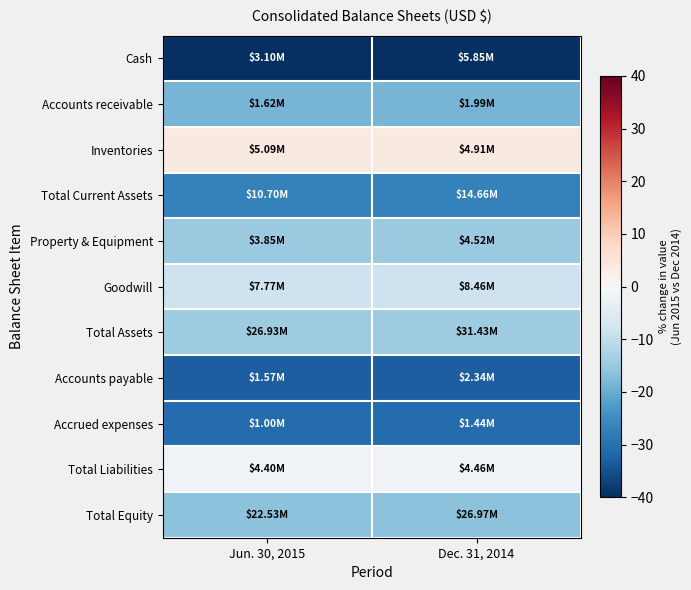

Reading right to left, list all the values displayed in this chart.

Cash: Dec. 31, 2014=-47.0	Jun. 30, 2015=-47.0
Accounts receivable: Dec. 31, 2014=-18.7	Jun. 30, 2015=-18.7
Inventories: Dec. 31, 2014=3.6	Jun. 30, 2015=3.6
Total Current Assets: Dec. 31, 2014=-27.0	Jun. 30, 2015=-27.0
Property & Equipment: Dec. 31, 2014=-14.8	Jun. 30, 2015=-14.8
Goodwill: Dec. 31, 2014=-8.2	Jun. 30, 2015=-8.2
Total Assets: Dec. 31, 2014=-14.3	Jun. 30, 2015=-14.3
Accounts payable: Dec. 31, 2014=-32.9	Jun. 30, 2015=-32.9
Accrued expenses: Dec. 31, 2014=-30.8	Jun. 30, 2015=-30.8
Total Liabilities: Dec. 31, 2014=-1.3	Jun. 30, 2015=-1.3
Total Equity: Dec. 31, 2014=-16.4	Jun. 30, 2015=-16.4